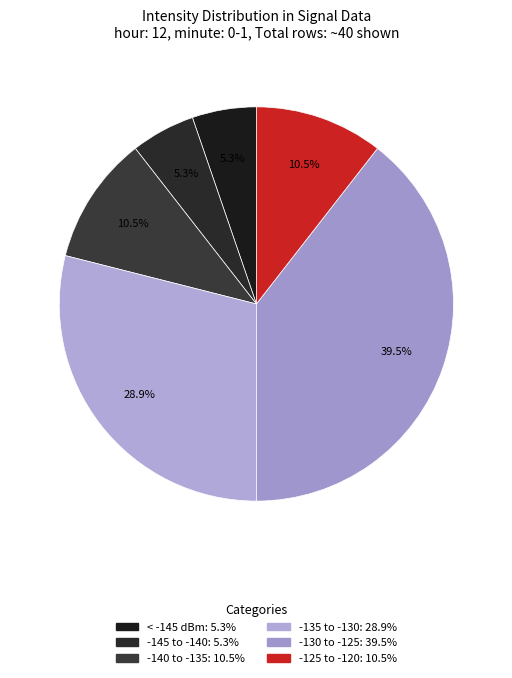

Count the number of slices in the pie.

6